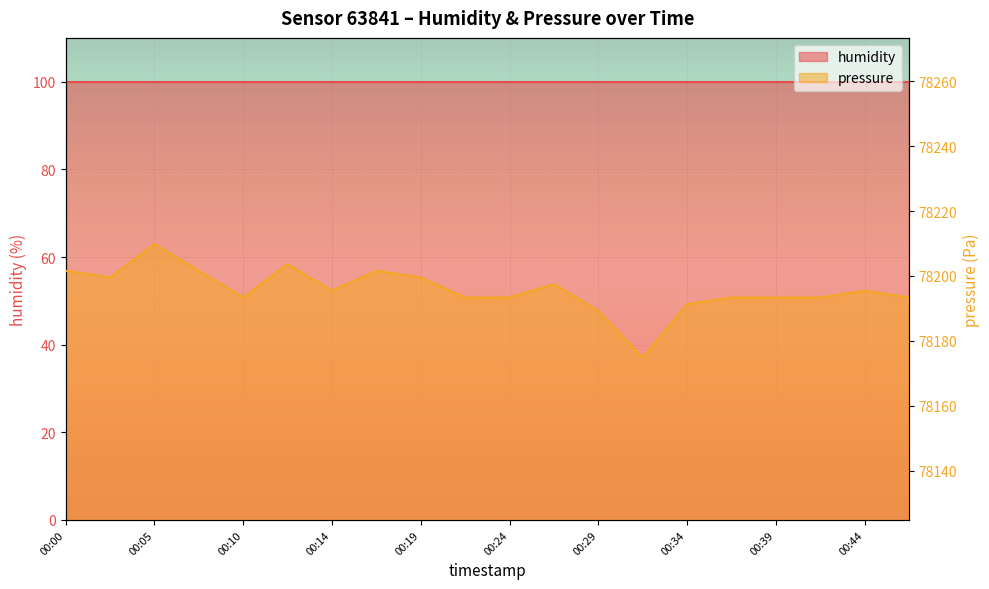

Between 00:00 and 00:27, which is larger?

00:00